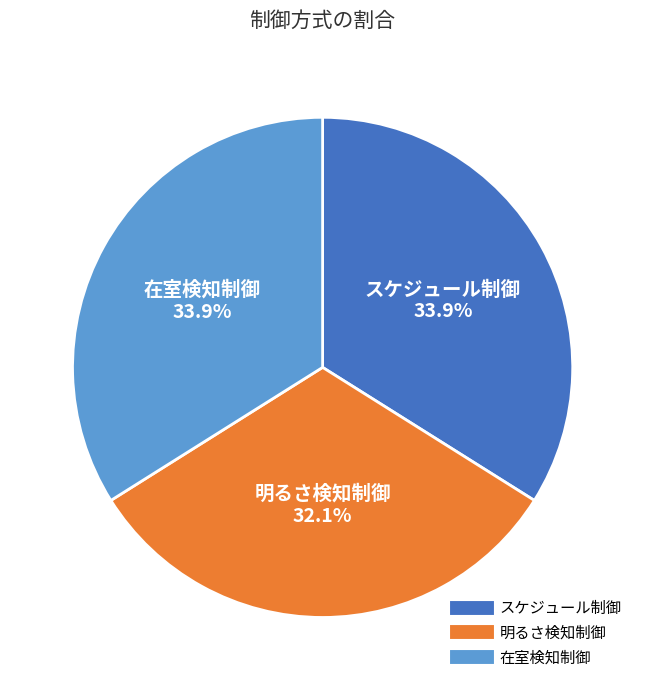

How many segments does this pie chart have?

3